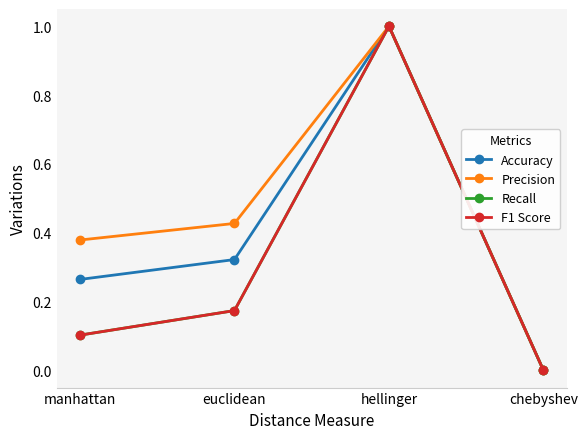

At which label does Precision reach its minimum?

chebyshev